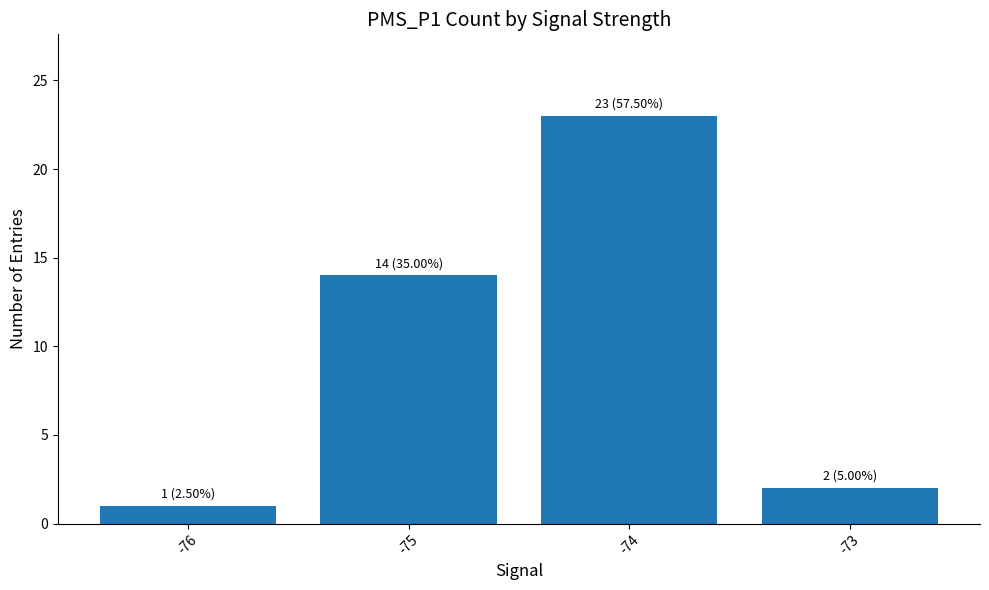

Reading left to right, extract all data points from this chart.

-76=1	-75=14	-74=23	-73=2